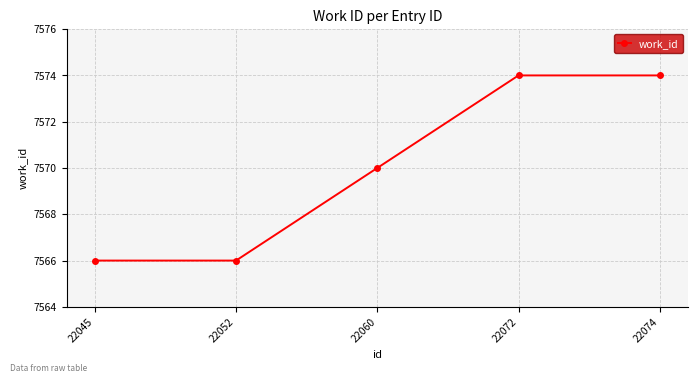

What is the maximum value shown in the chart?

7574